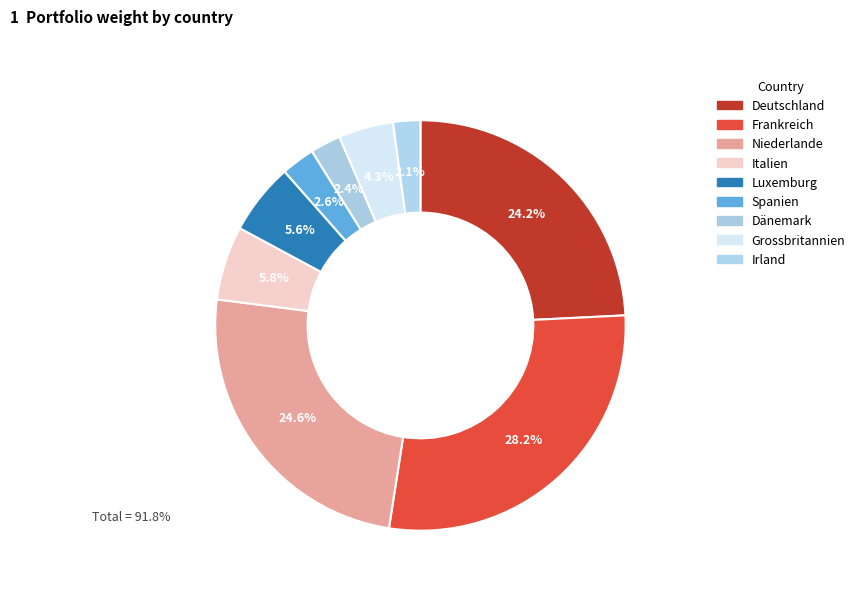

How many slices are in this pie chart?

9